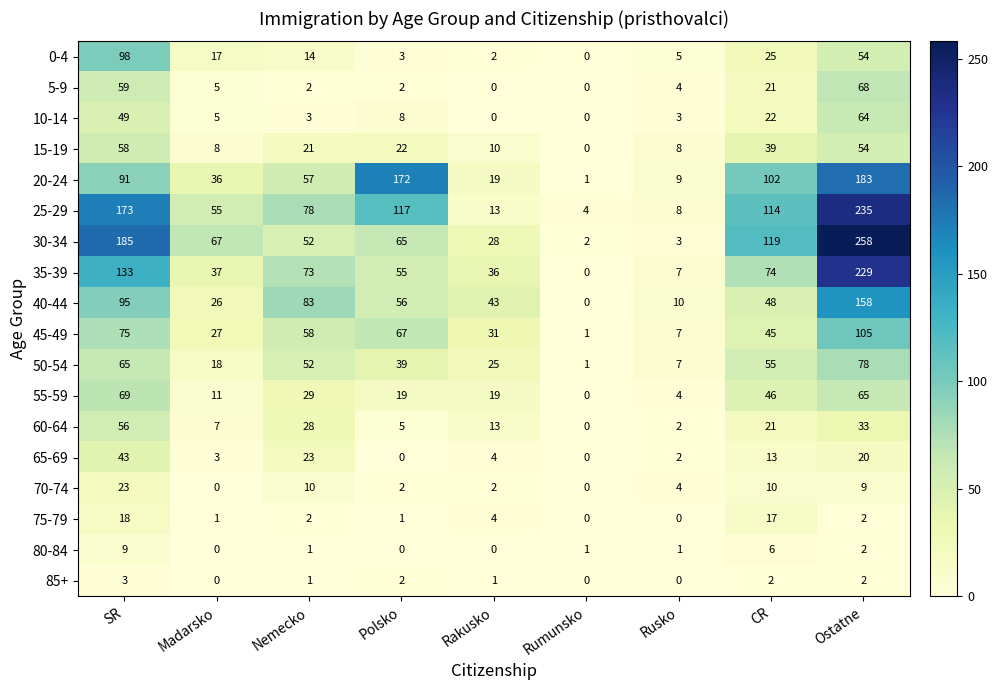

Is it true that 65-69 equals -21 at Polsko?

False